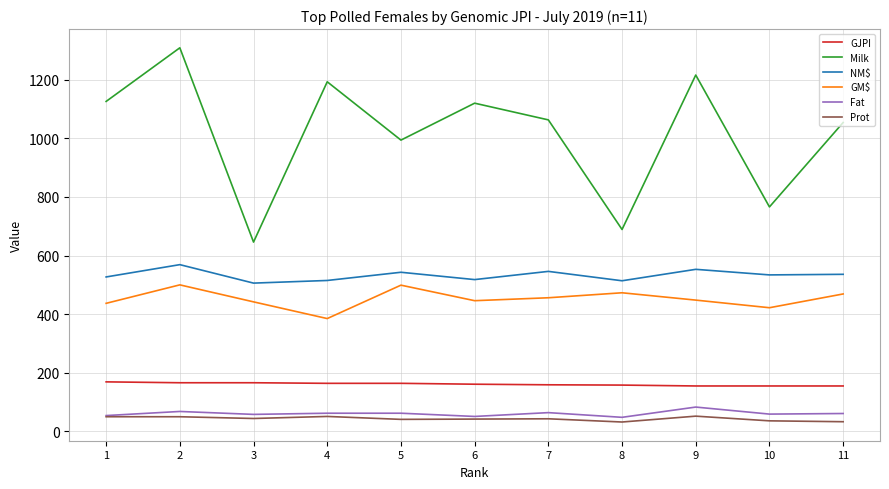

What is the total value across all series at 7?

2331